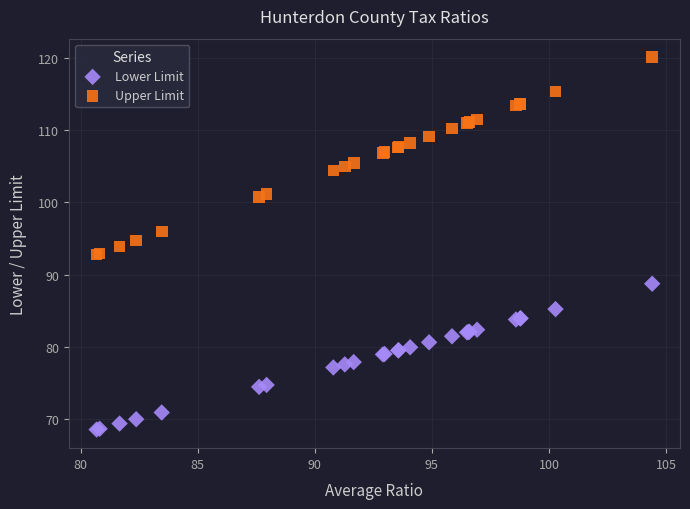

Which series contains the highest Y value?

Upper Limit